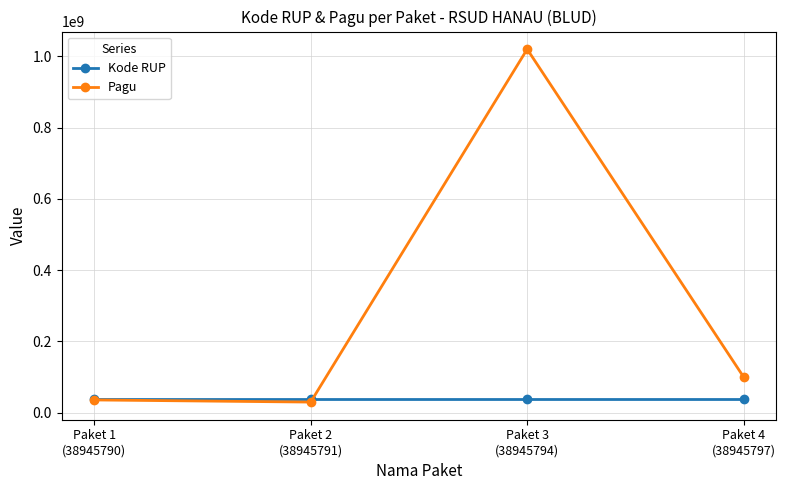

Which series has the largest range (max minus min)?

Pagu